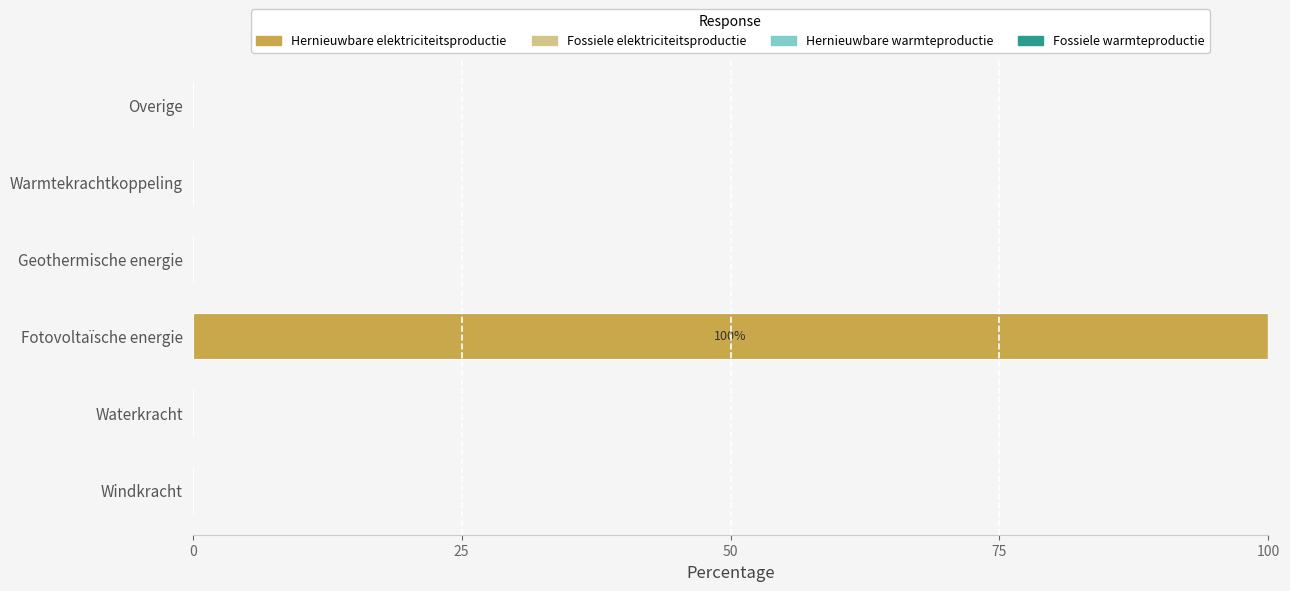

Reading top to bottom, list all the values displayed in this chart.

Overige=0	Warmtekrachtkoppeling=0	Geothermische energie=0	Fotovoltaïsche energie=100	Waterkracht=0	Windkracht=0